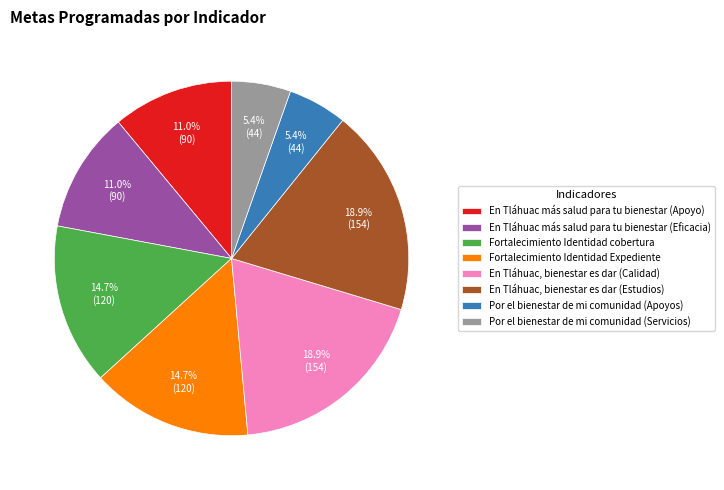

What portion of the pie excludes En Tláhuac, bienestar es dar (Estudios)?

81.1%